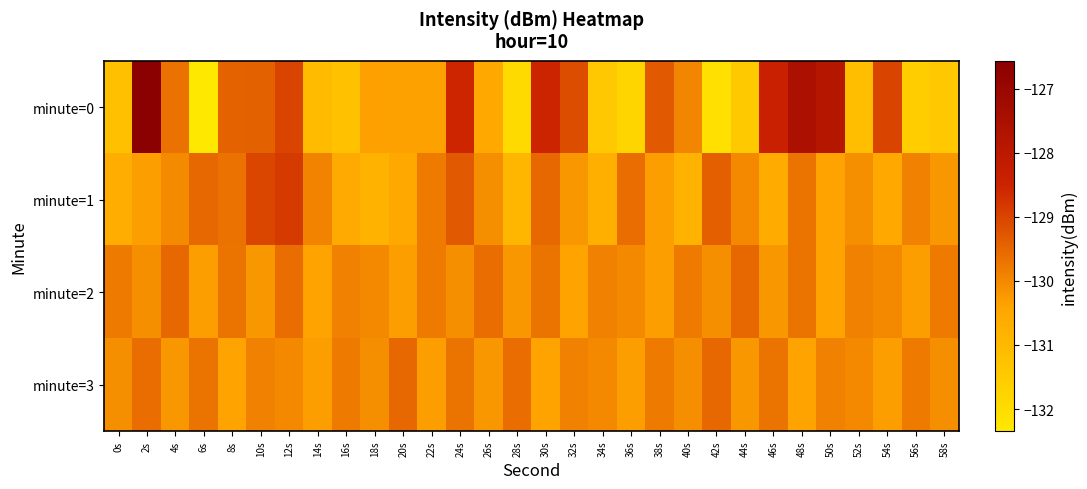

Which series has the widest spread of values?

minute=0